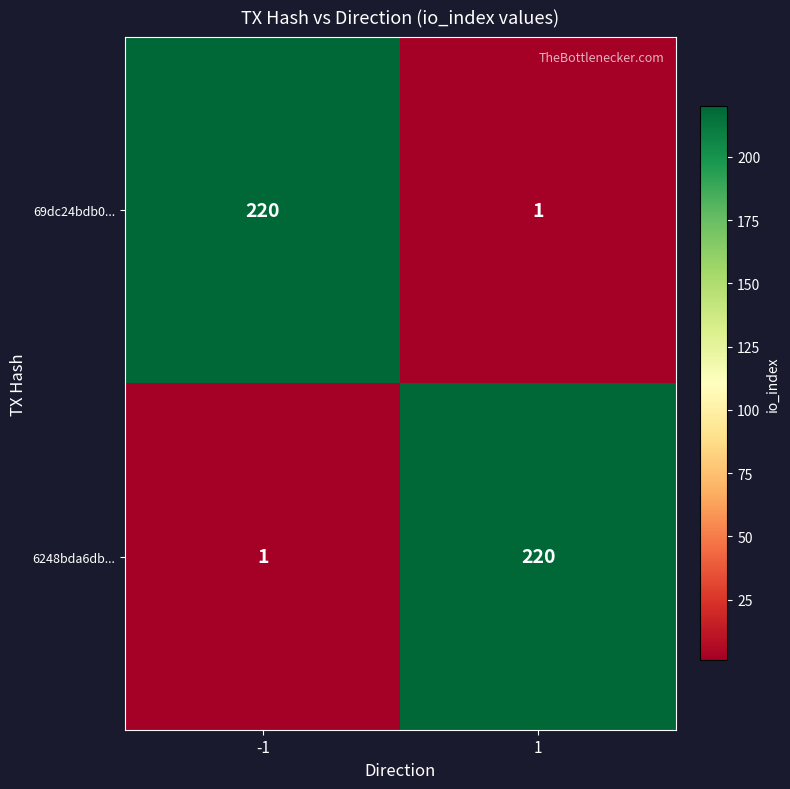

The 6248bda6db... series shows 0 at -1. True or false?

False